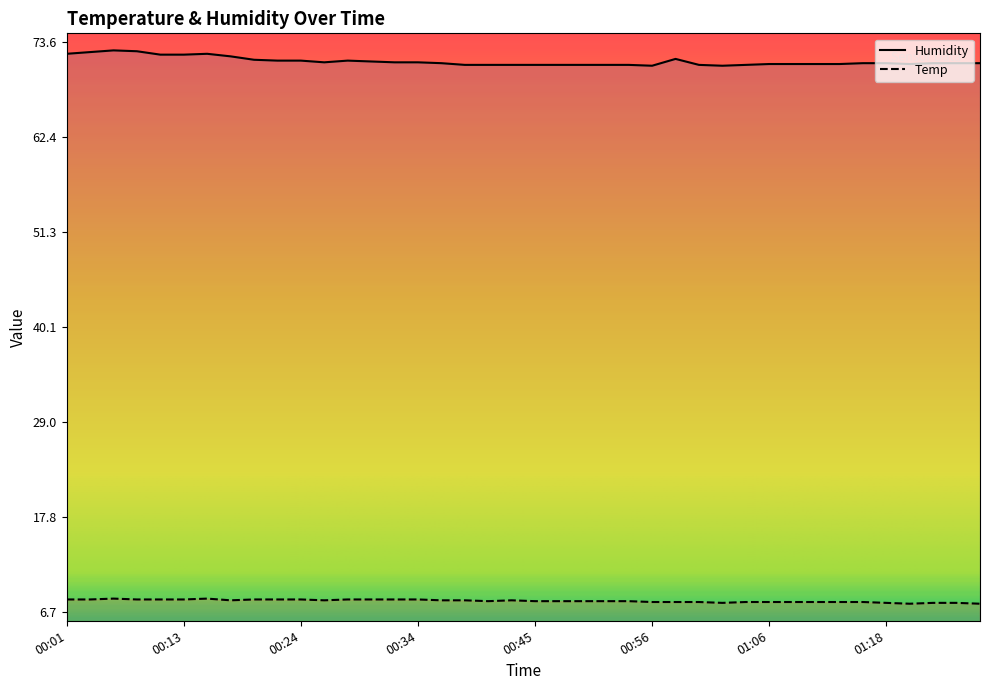

Rank the series at 00:34 from lowest to highest value.

Temp, Humidity